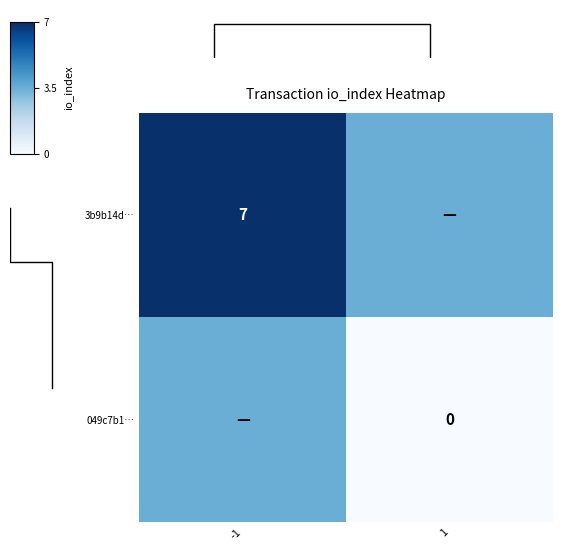

At which category is the sum across all series the highest?

-1